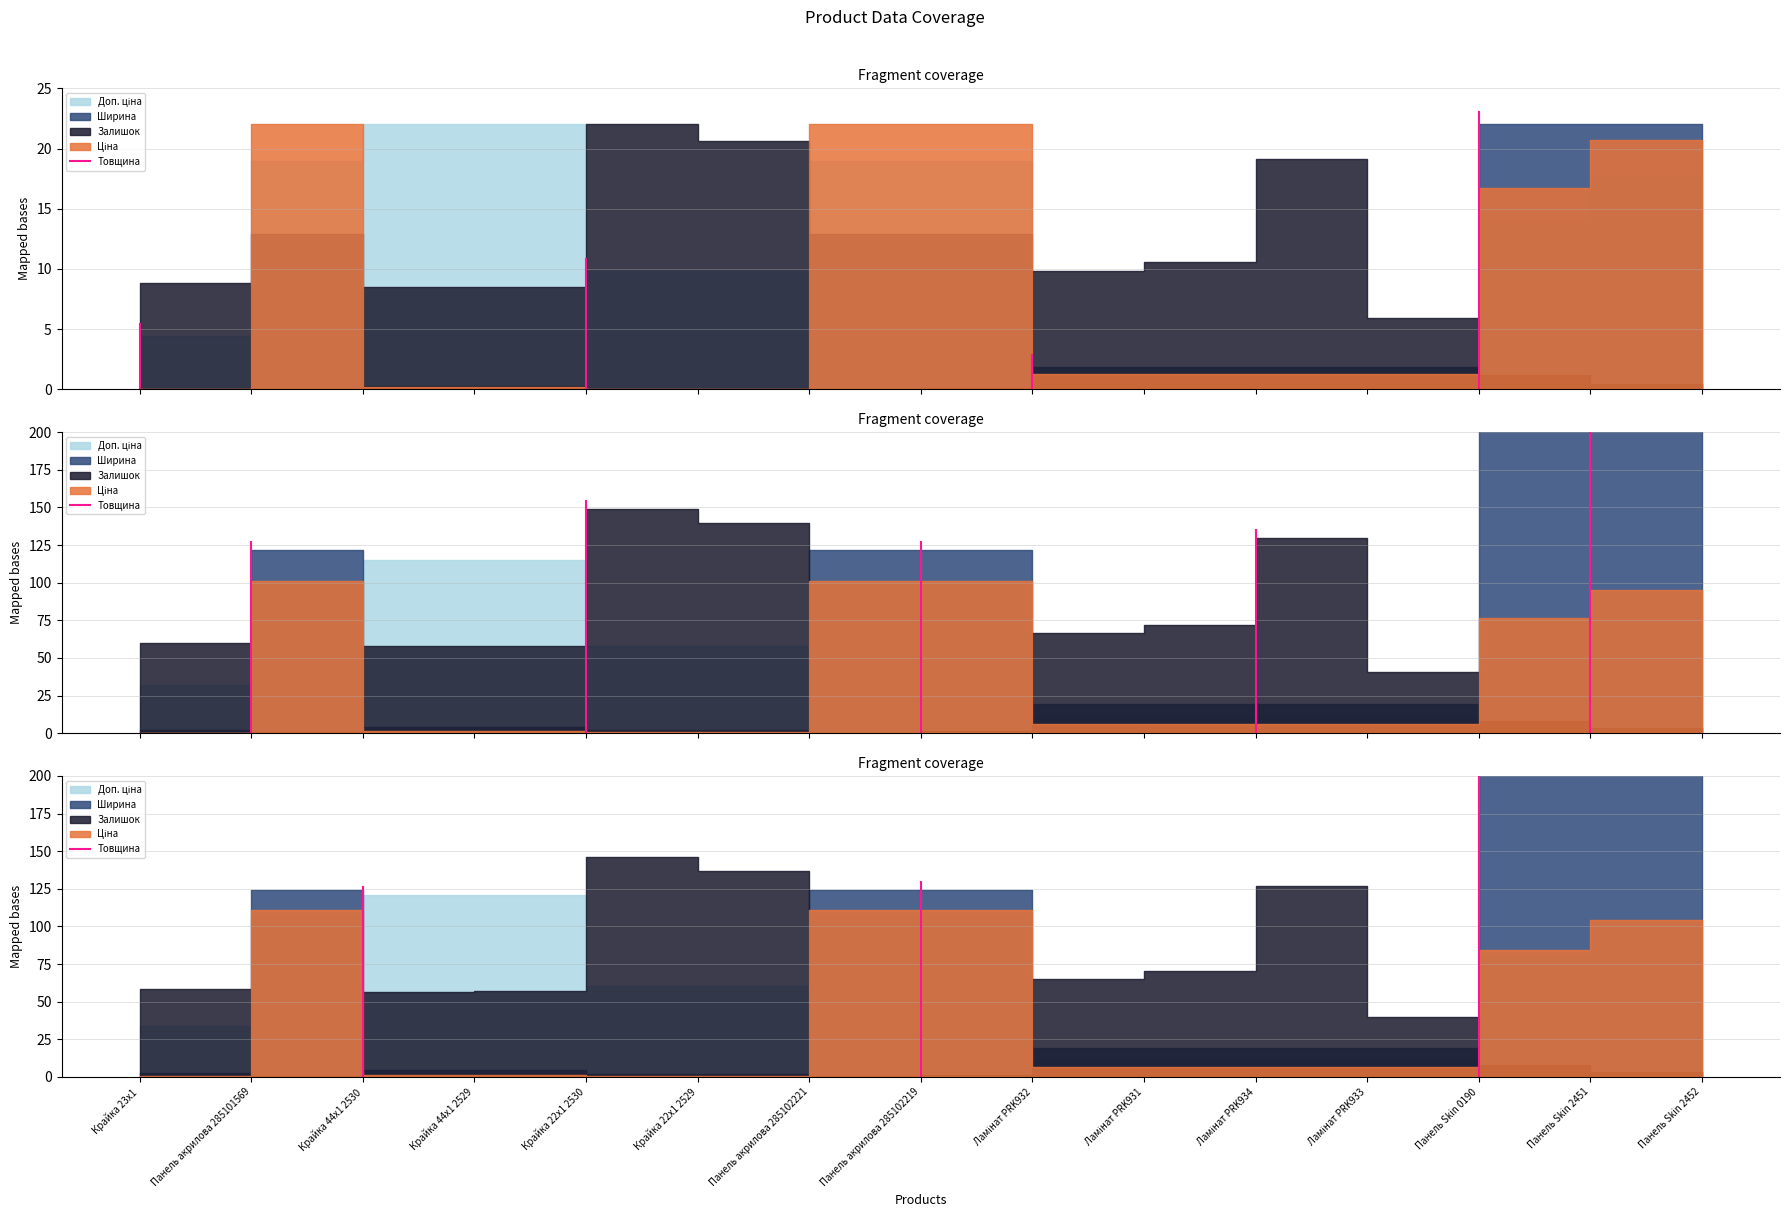

True or false: the data shows 39.0 at Крайка 44x1 2530.

False